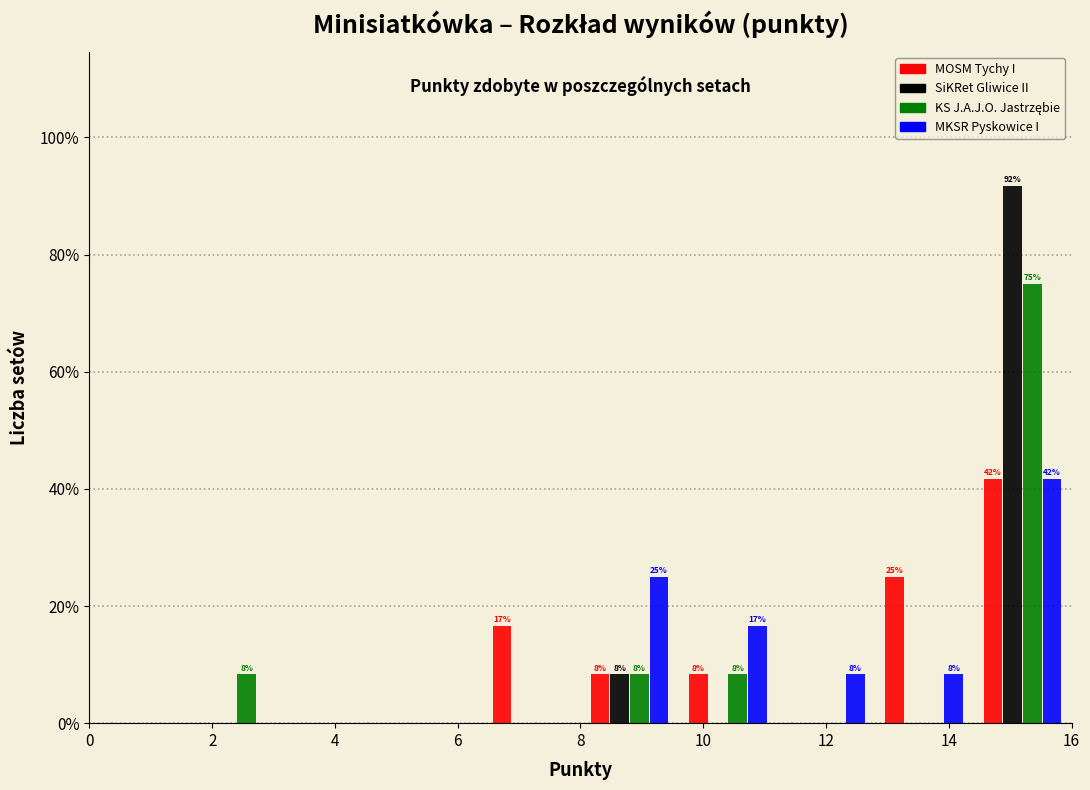

In the SiKRet Gliwice II series, which range on the x-axis has the tallest bar?

14.4 to 16.0